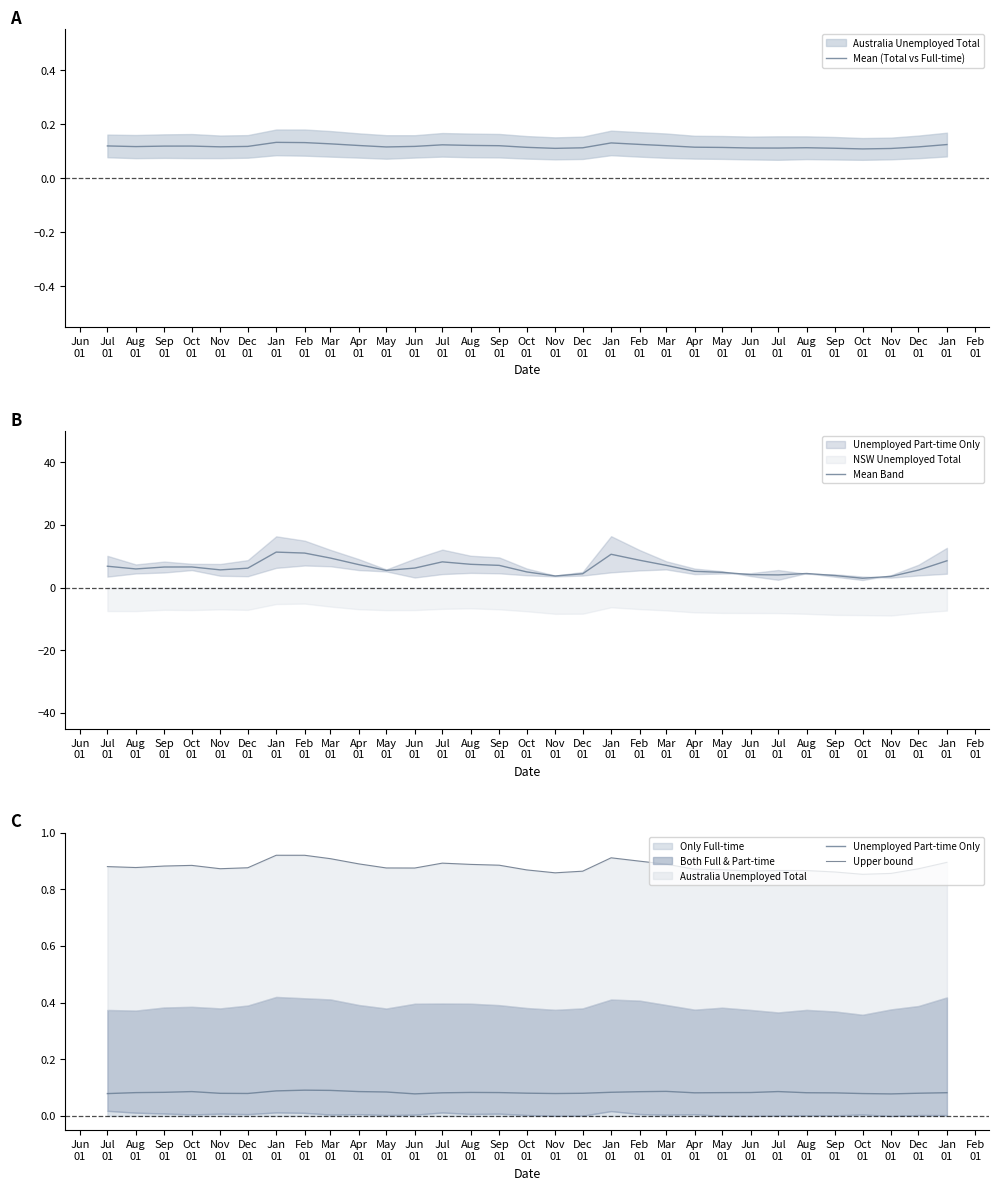

What is the spread (max minus min) of values at Dec
01?

11.2